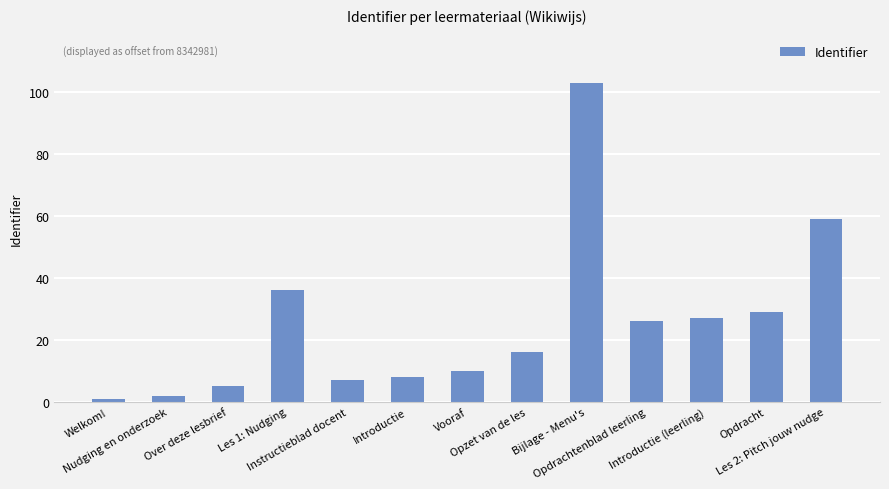

How many bars are there in total?

13